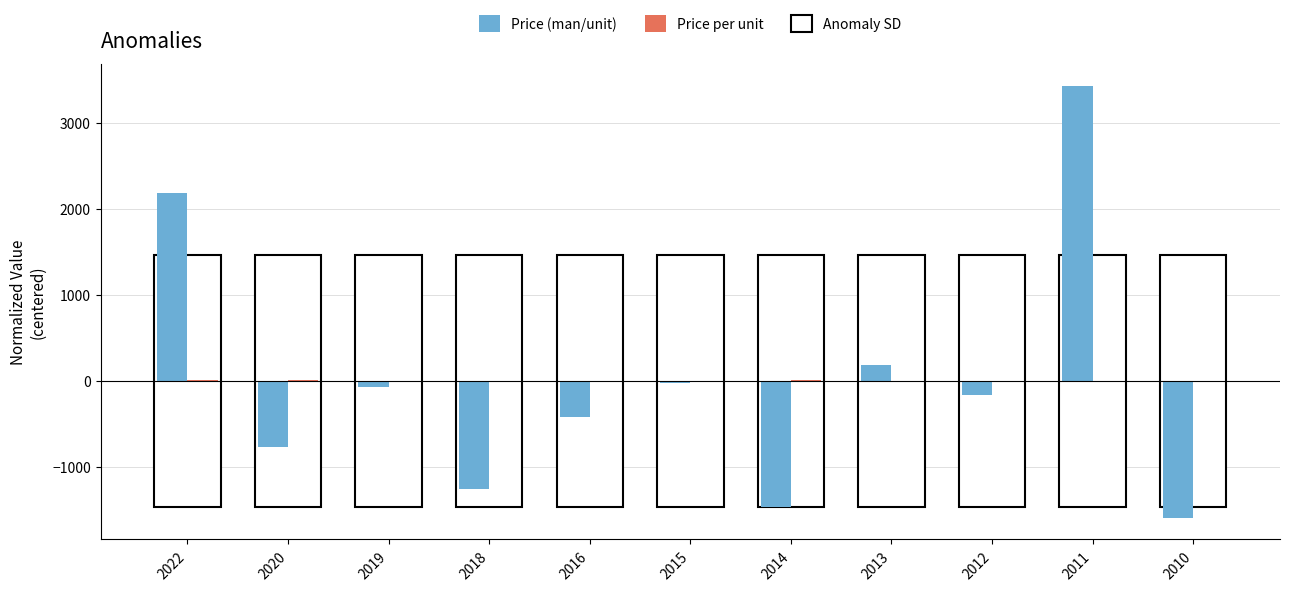

The Price (man/unit) series shows -1709.0 at 2018. True or false?

False